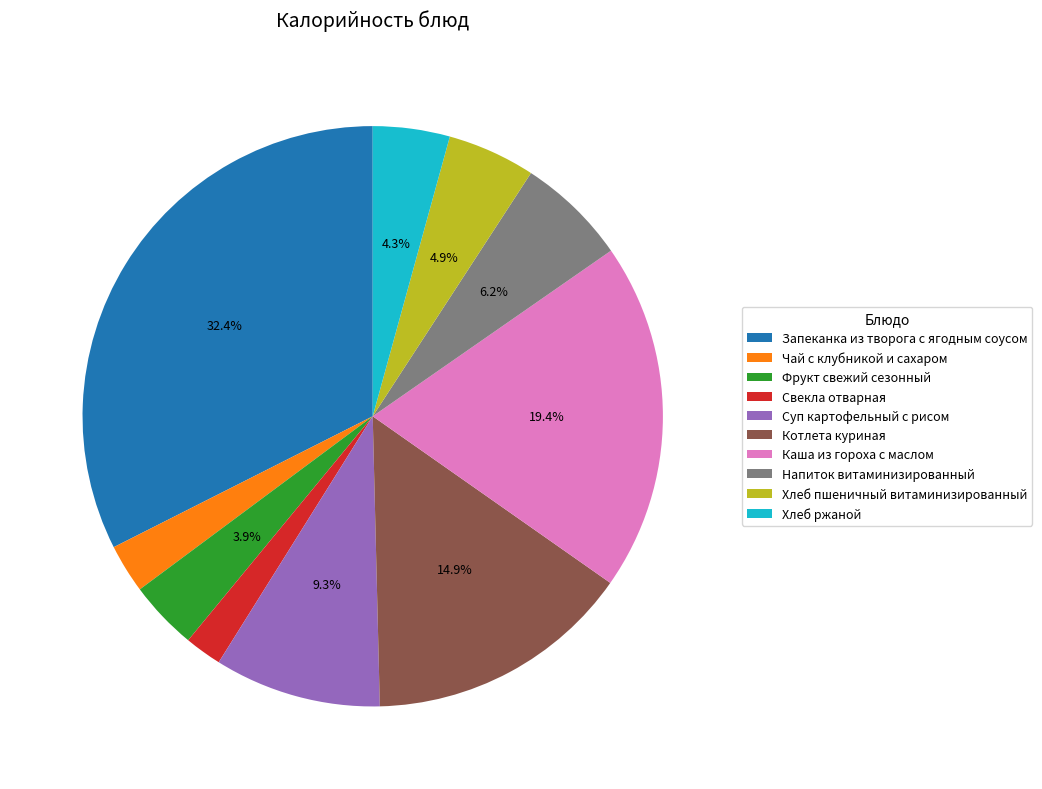

The Хлеб ржаной slice represents 14% of the pie. True or false?

False